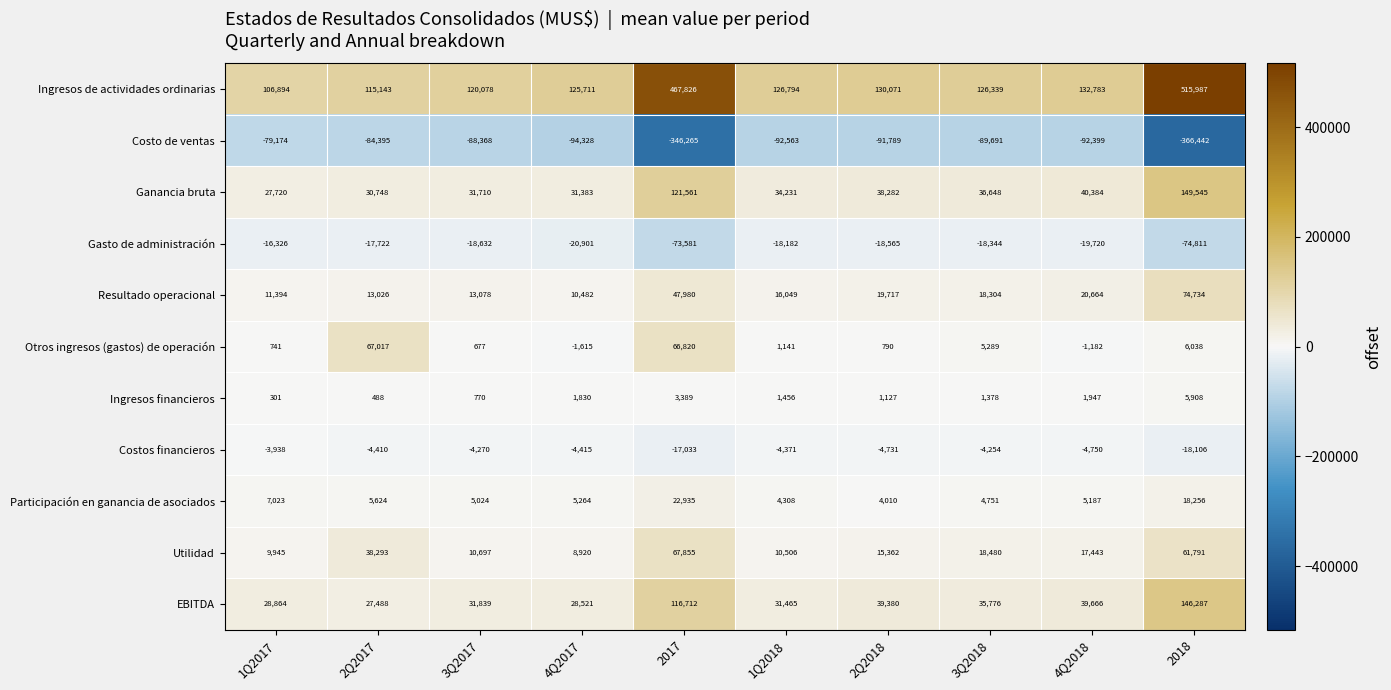

How many series are shown in this chart?

11